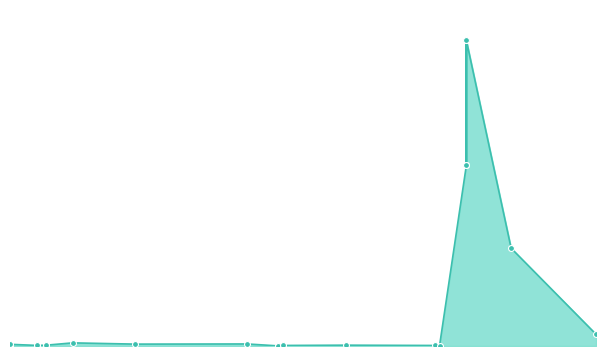

Approximately how many times larger is the value at 21.02.2019 compared to 23.04.2019?

3.1